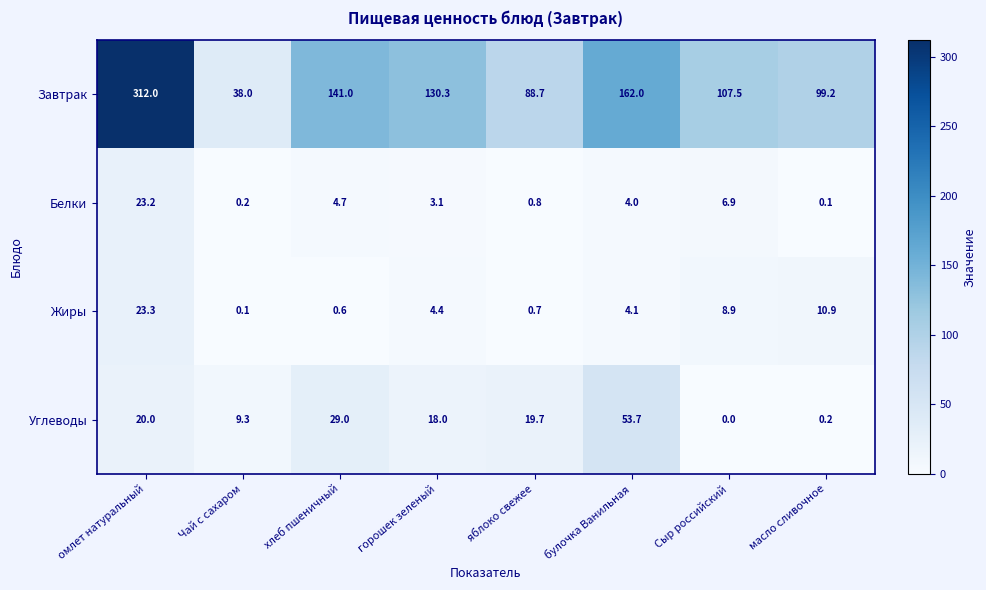

Count the number of categories in the chart.

8